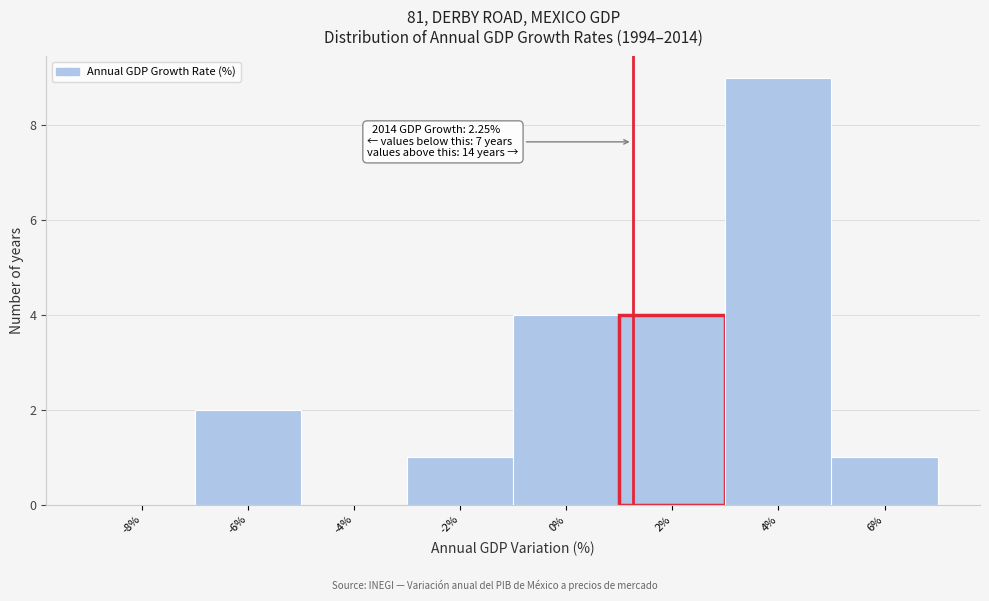

Reading left to right, extract all data points from this chart.

-8%=0	-6%=2	-4%=0	-2%=1	0%=4	2%=4	4%=9	6%=1